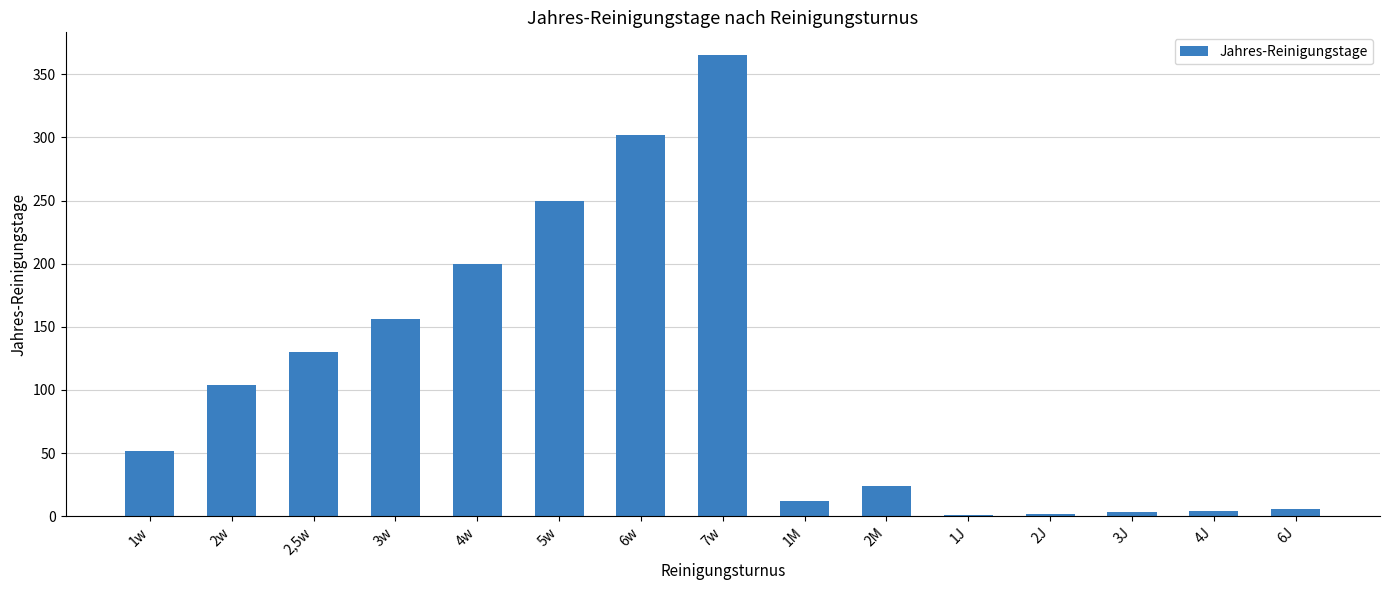

What is the maximum value shown in the chart?

365